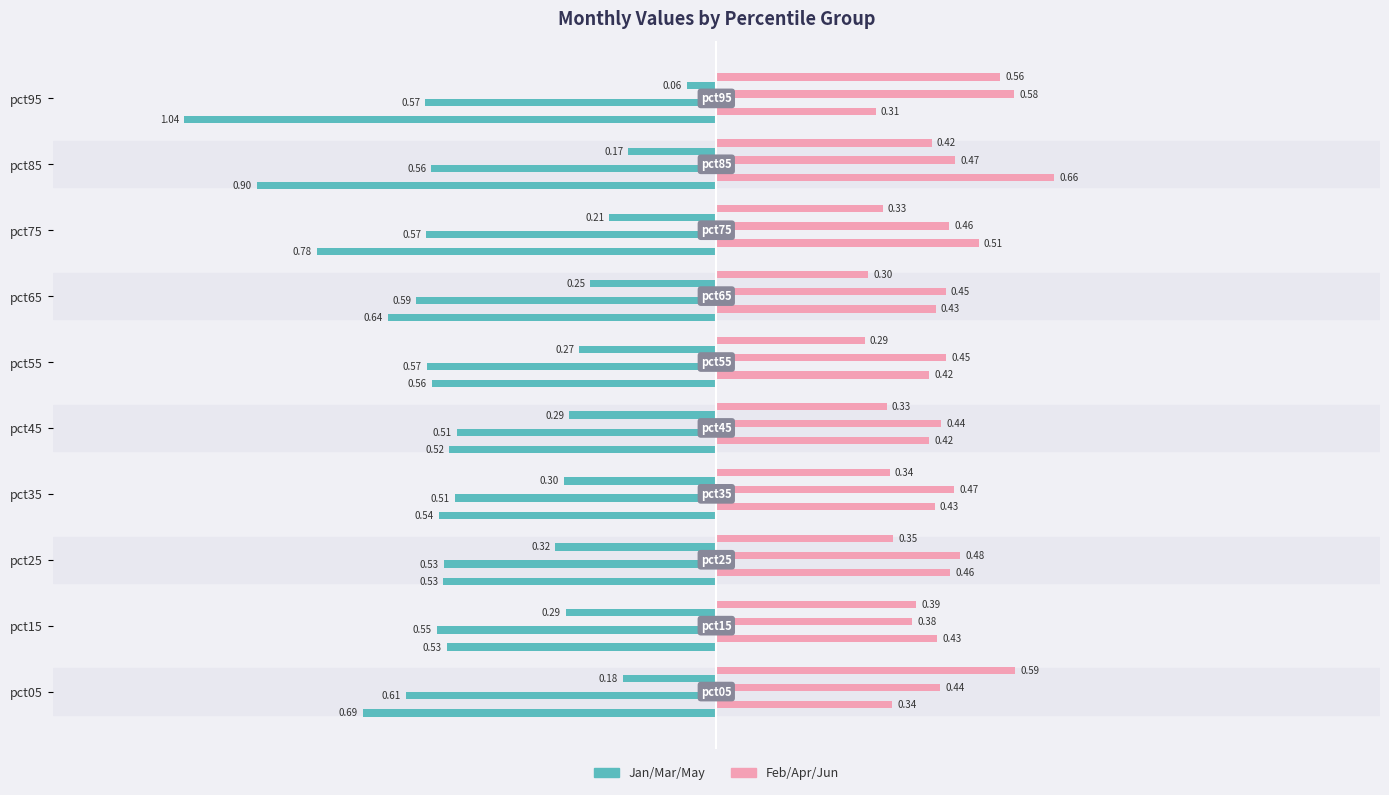

Reading left to right, extract all data points from this chart.

Jan: 0.7	0.5	0.5	0.5	0.5	0.6	0.6	0.8	0.9	1.0
Feb: 0.3	0.4	0.5	0.4	0.4	0.4	0.4	0.5	0.7	0.3
Mar: 0.6	0.5	0.5	0.5	0.5	0.6	0.6	0.6	0.6	0.6
Apr: 0.4	0.4	0.5	0.5	0.4	0.5	0.4	0.5	0.5	0.6
May: 0.2	0.3	0.3	0.3	0.3	0.3	0.2	0.2	0.2	0.1
Jun: 0.6	0.4	0.3	0.3	0.3	0.3	0.3	0.3	0.4	0.6